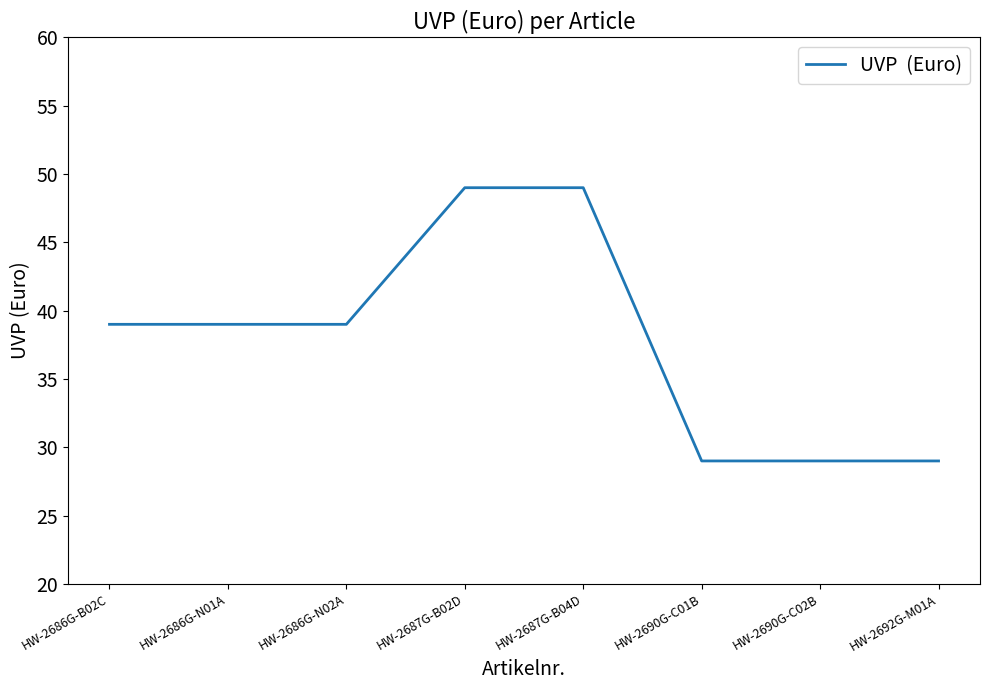

How many distinct data groups are displayed?

1